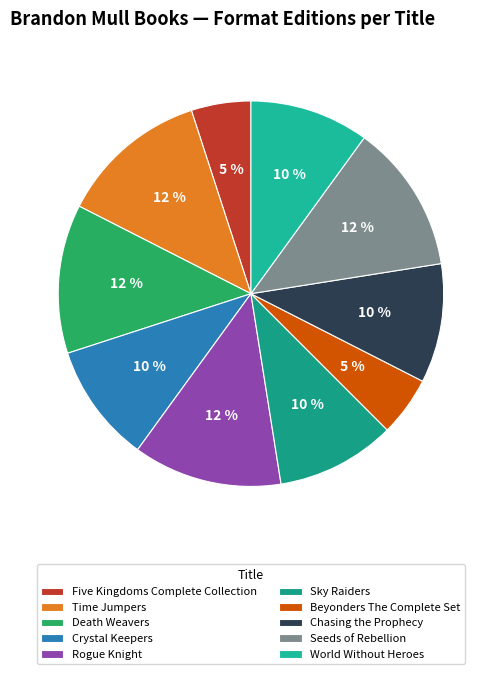

Is it true that Death Weavers is 5% of the pie?

False